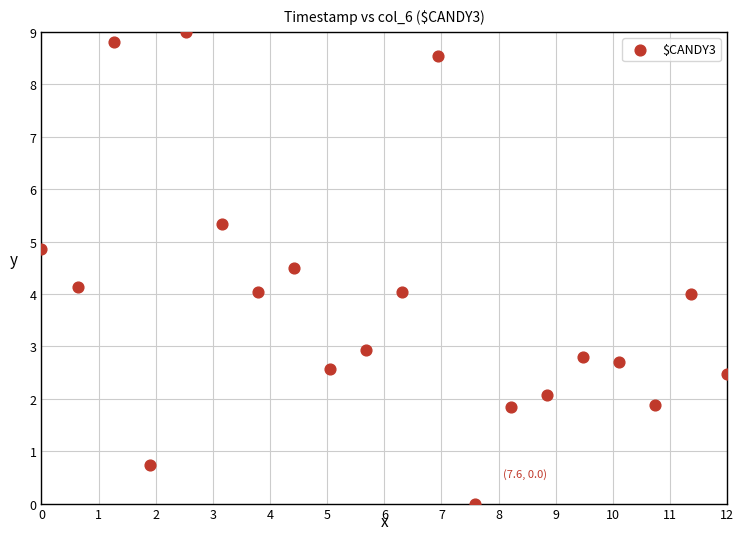

What is the range of Y values (max minus min)?

9.0